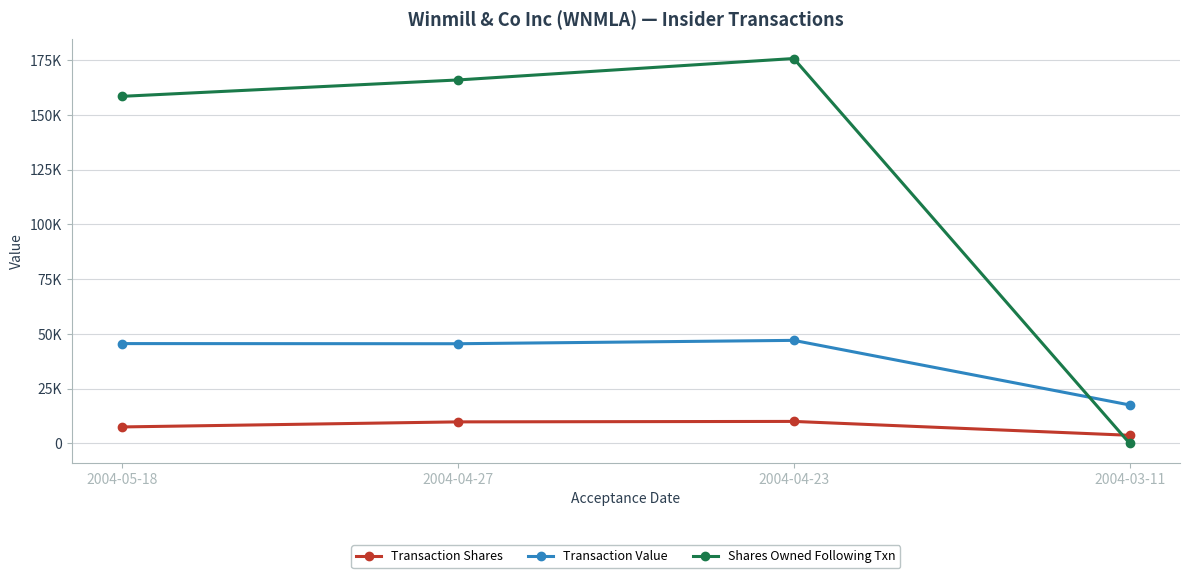

Reading left to right, extract all data points from this chart.

transactionShares: 2004-05-18=7476	2004-04-27=9790	2004-04-23=10000	2004-03-11=3664
transactionValue: 2004-05-18=45529	2004-04-27=45464	2004-04-23=47000	2004-03-11=17514
sharesOwnedFollowingTransaction: 2004-05-18=158403	2004-04-27=165879	2004-04-23=175669	2004-03-11=0